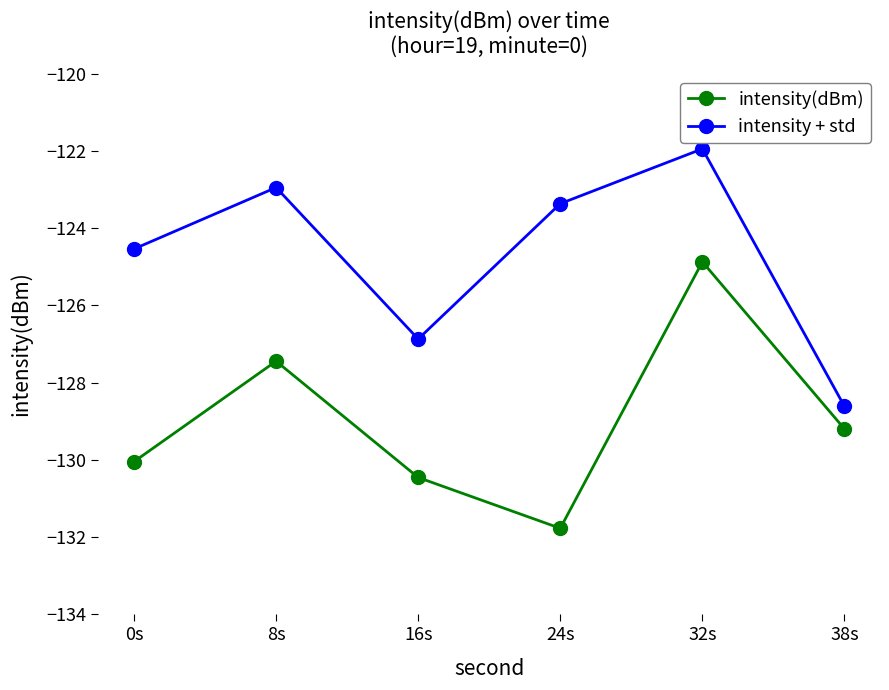

At how many categories does at least one series exceed -128?

5